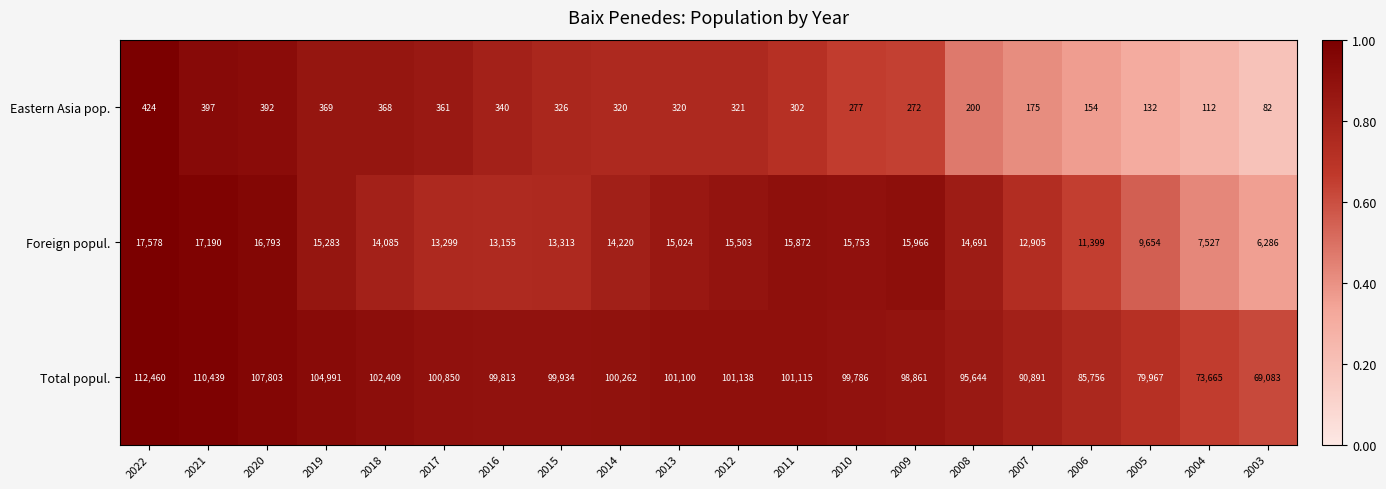

Where is Total popul. nearest to the value 90771?

2007